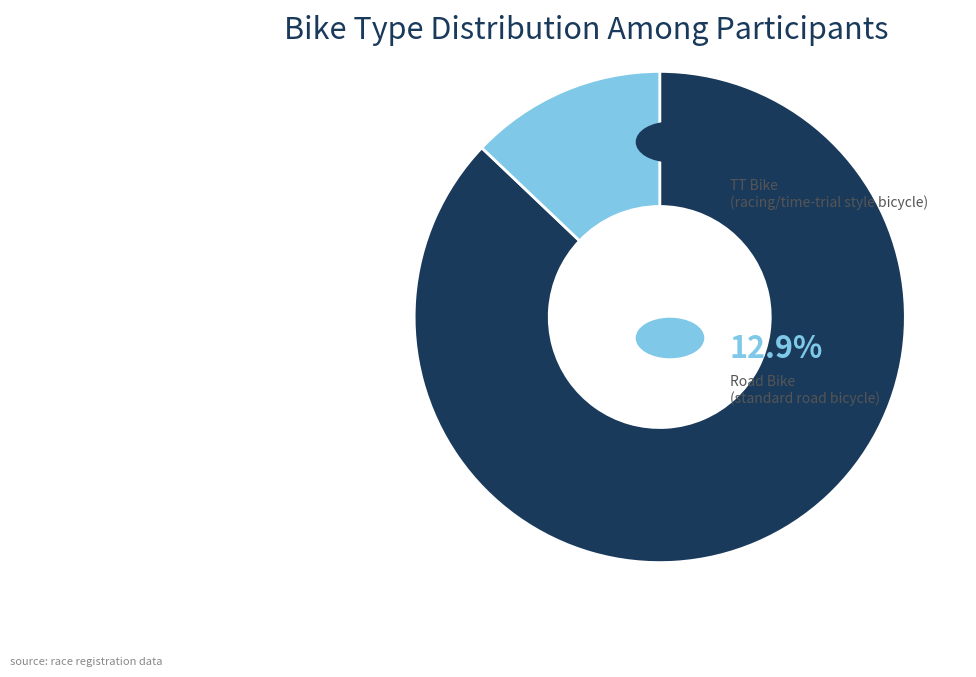

Is there a majority slice in this chart?

Yes